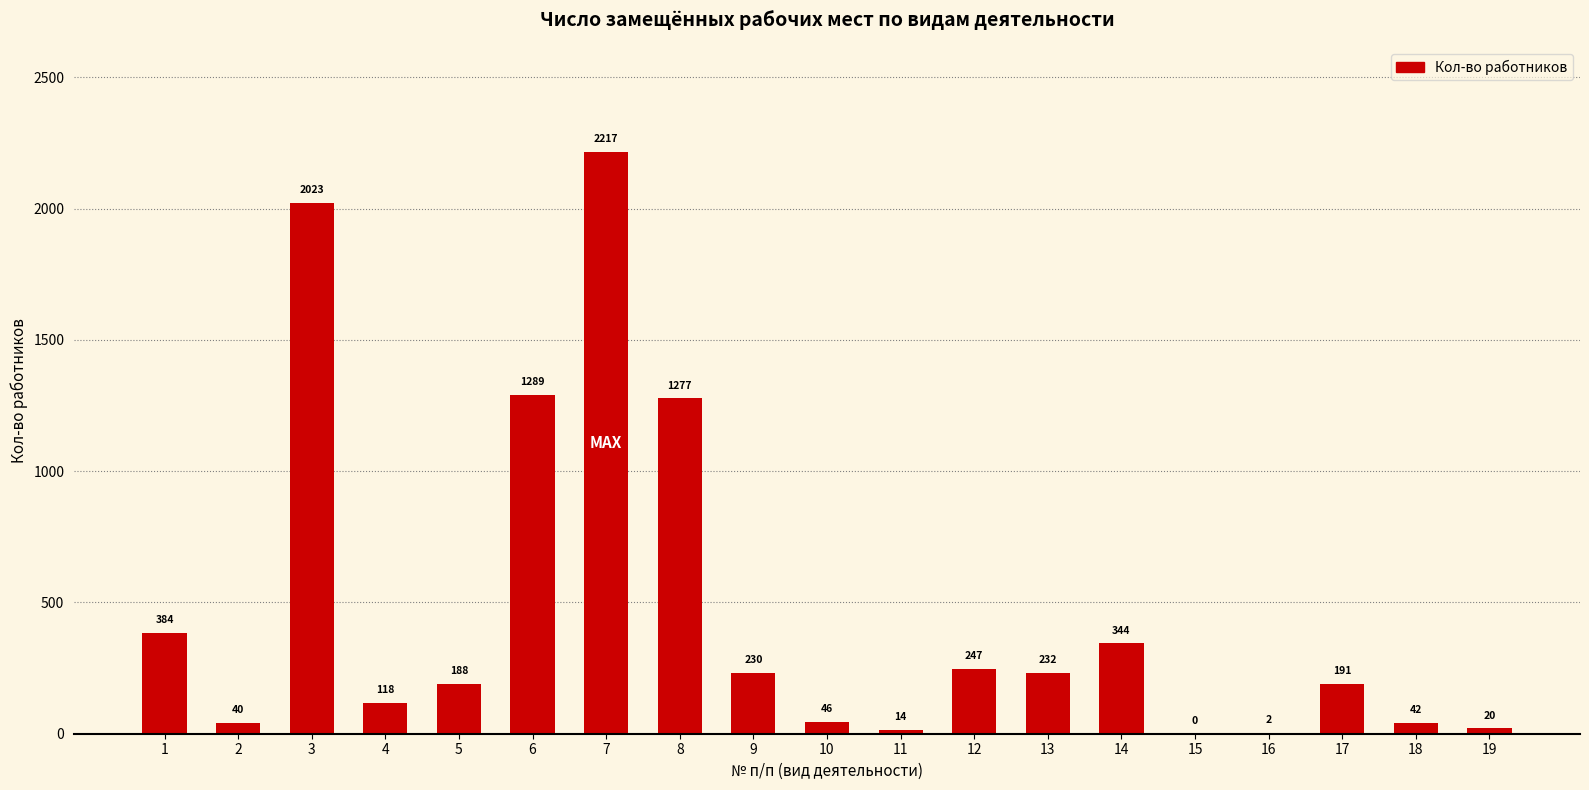

Are the bars horizontal?

No